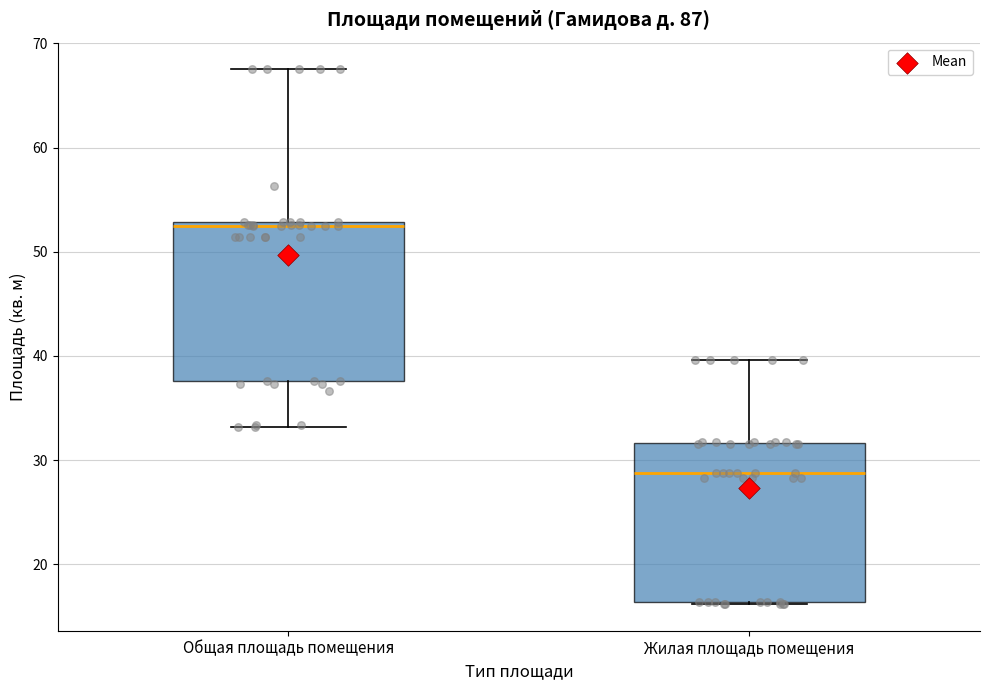

Where does the lower whisker of the box for Общая площадь помещения end on the y-axis? The values are not printed on the chart, so give them approximately, as read against the axis.

33